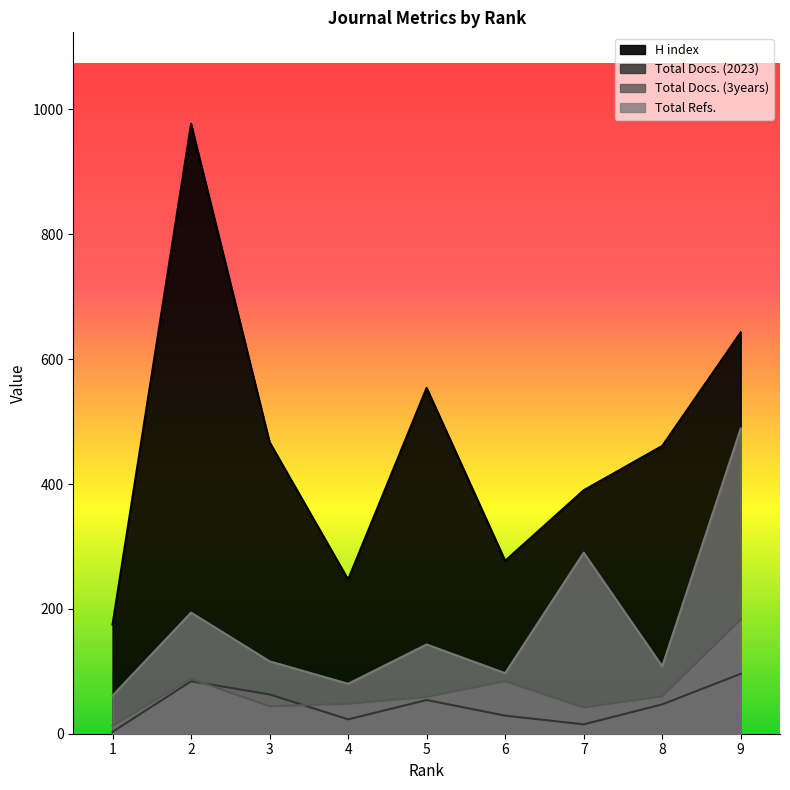

What is the value of the Total Refs. point at the 7th from the left?

290